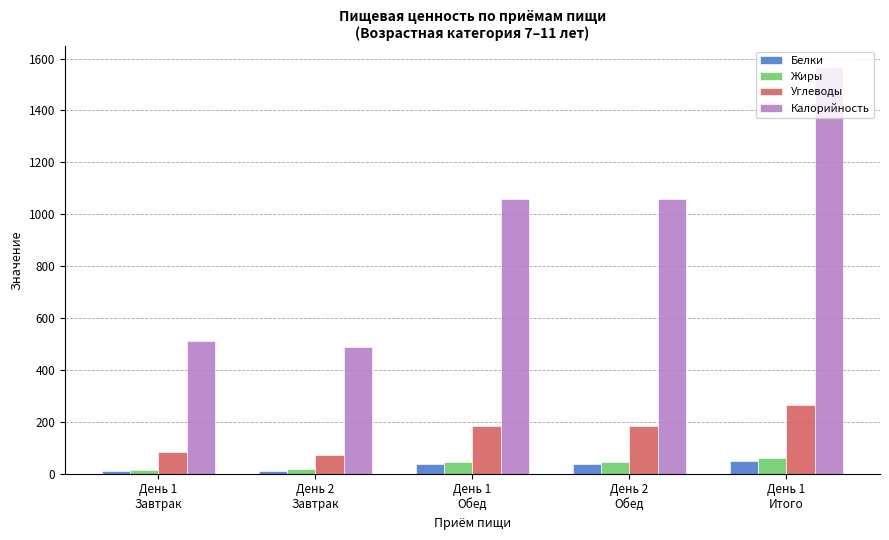

At how many categories does at least one series exceed 573?

3